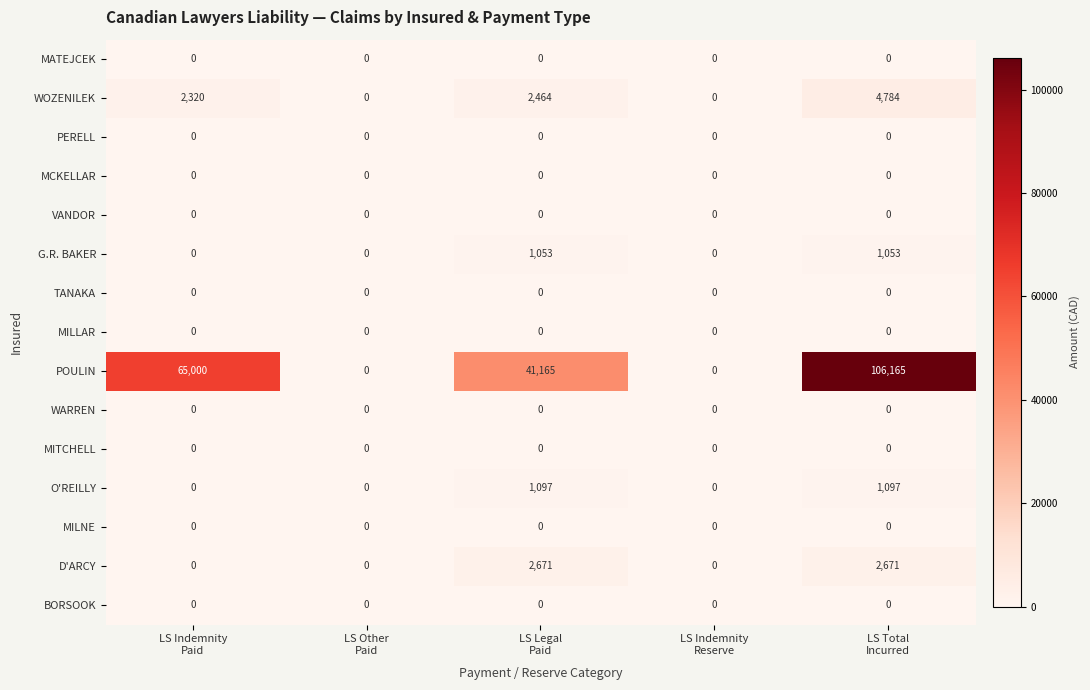

Which series has the largest total across all categories?

POULIN